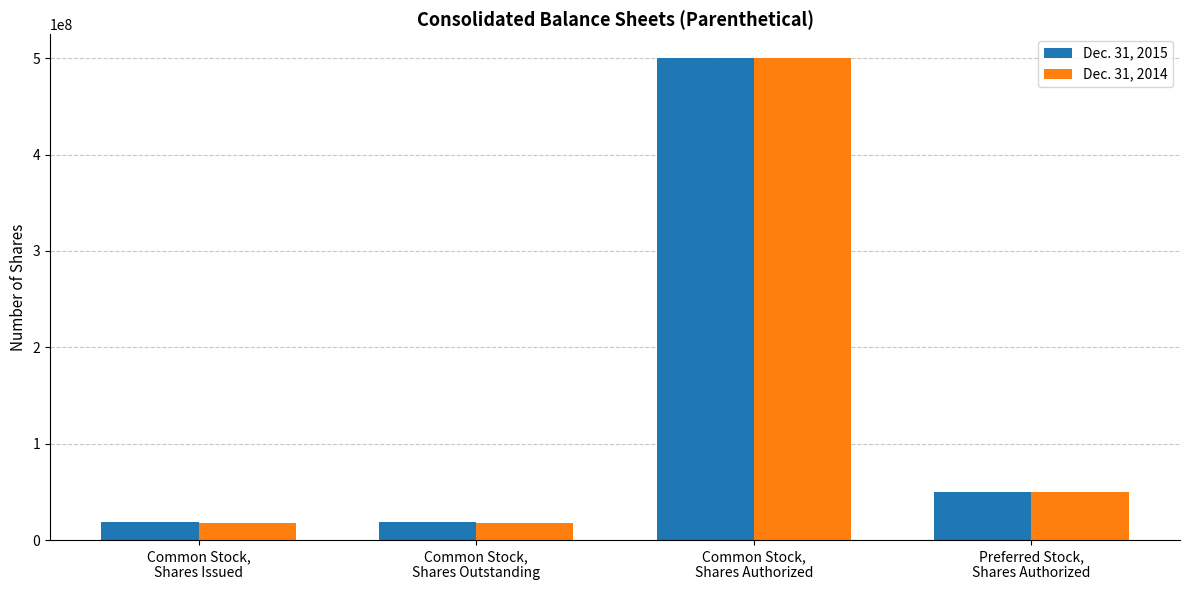

Which series has the widest spread of values?

Dec. 31, 2014